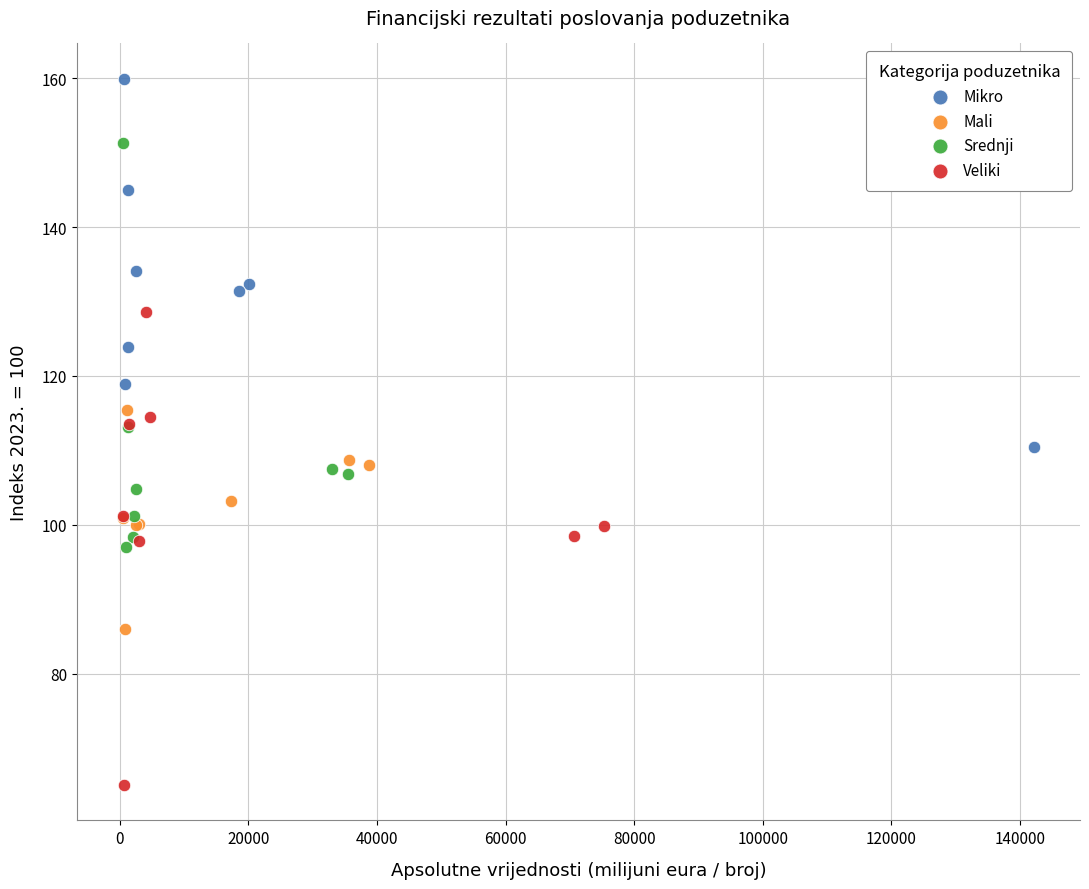

Which series has the widest spread of Y values?

Veliki